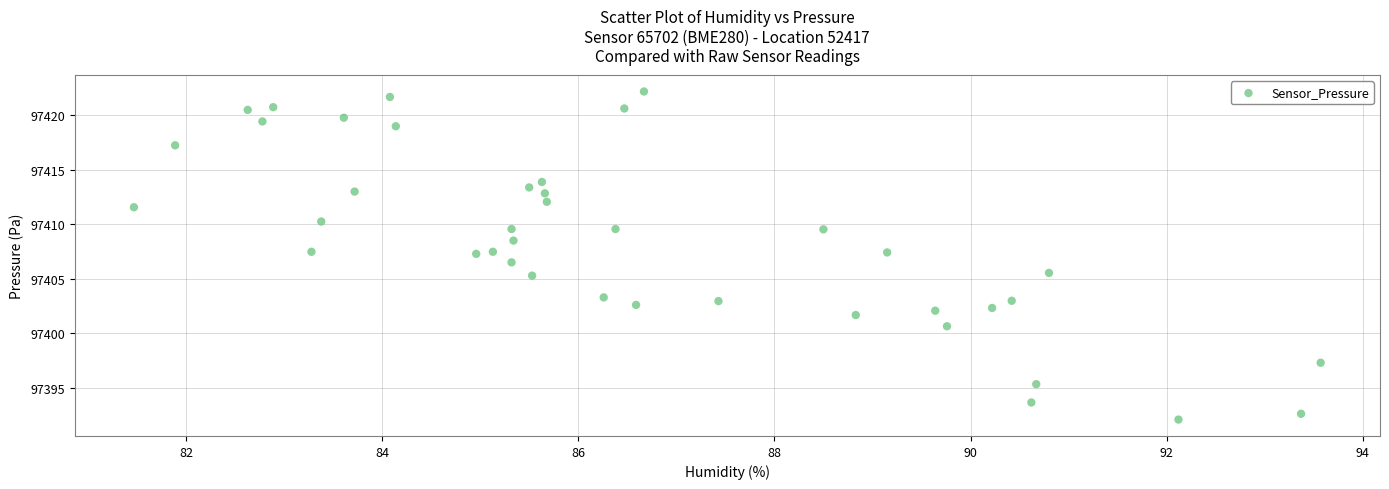

What is the range of X values (max minus min)?

12.1